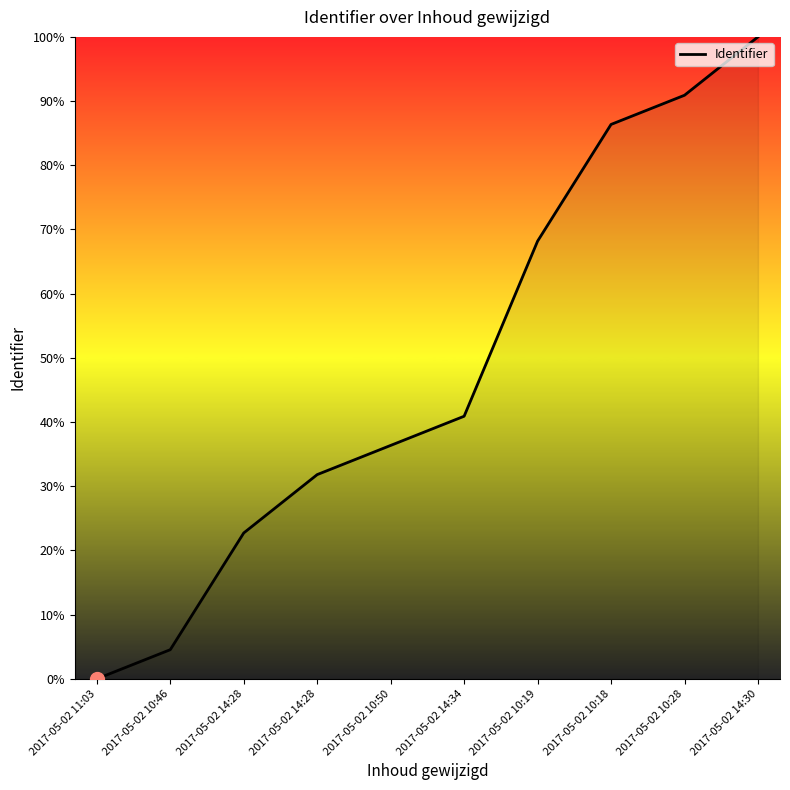

How many lines are shown in the chart?

1